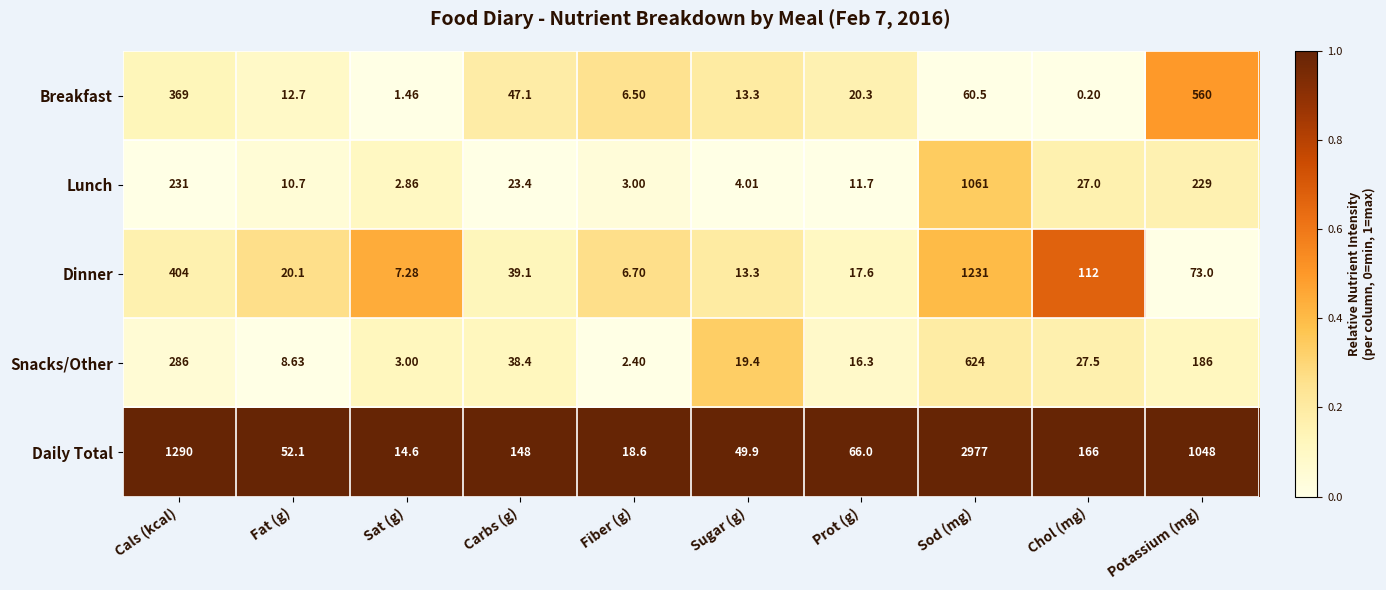

Which series changed the most between Chol (mg) and Potassium (mg)?

Daily Total